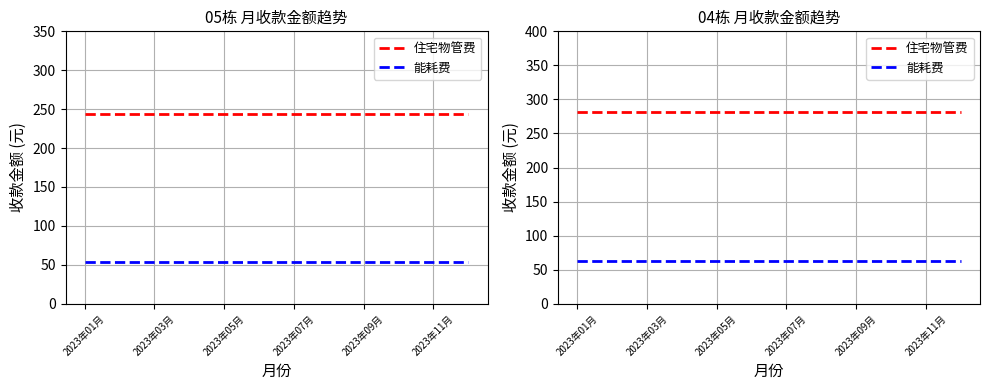

Reading left to right, what are all the values shown in this chart?

住宅物管费: 281.1	281.1	281.1	281.1	281.1	281.1	281.1	281.1	281.1	281.1	281.1	281.1
能耗费: 62.5	62.5	62.5	62.5	62.5	62.5	62.5	62.5	62.5	62.5	62.5	62.5